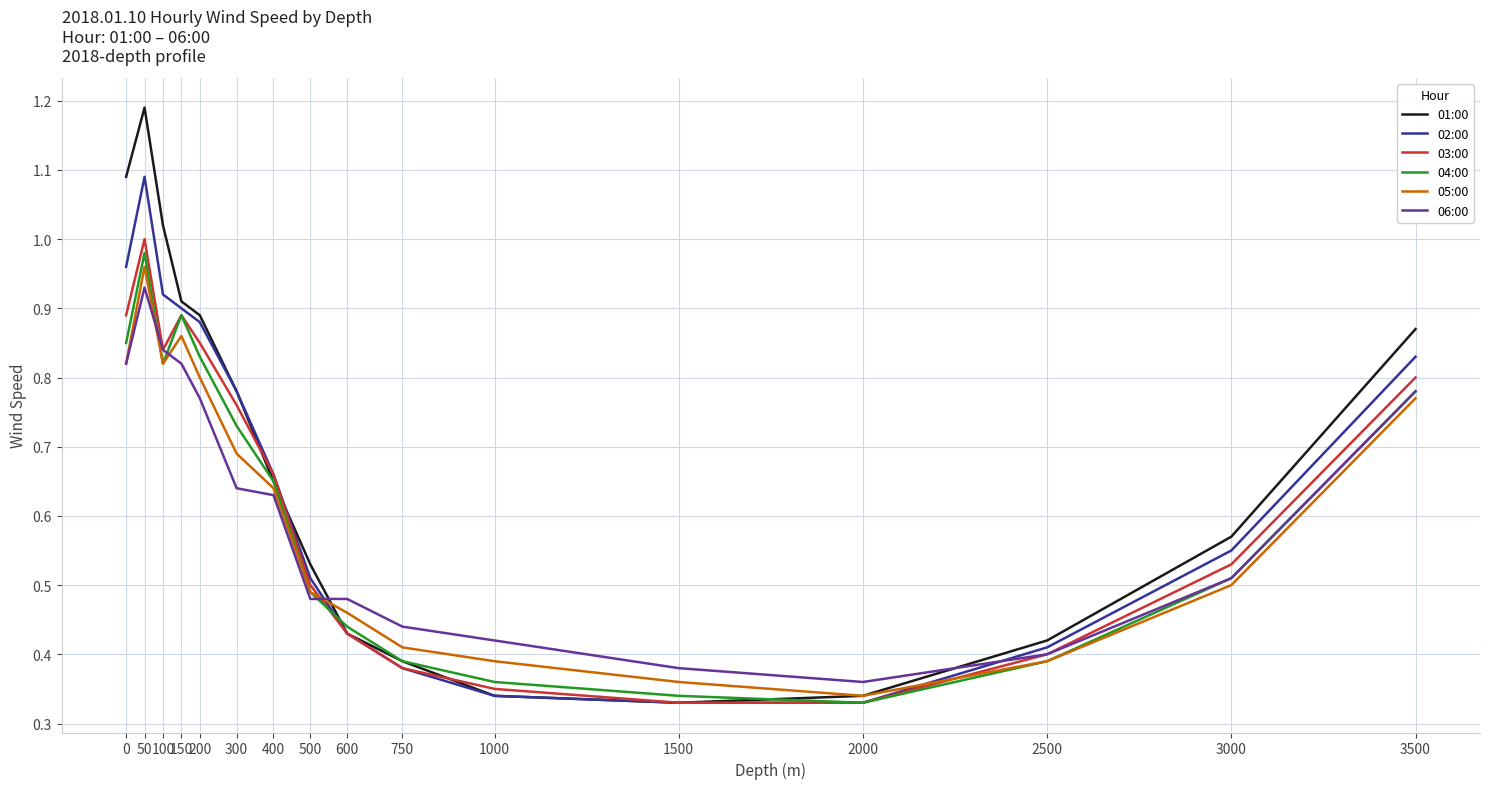

True or false: 06:00 has a value of 0.5 at 600.

True